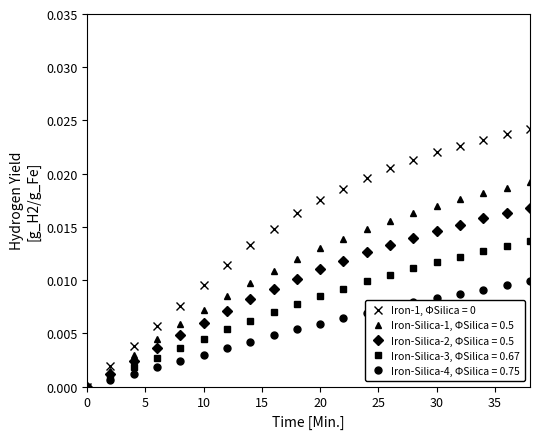

What is the sum of all Iron-Silica-4, ΦSilica = 0.75 values?

0.1